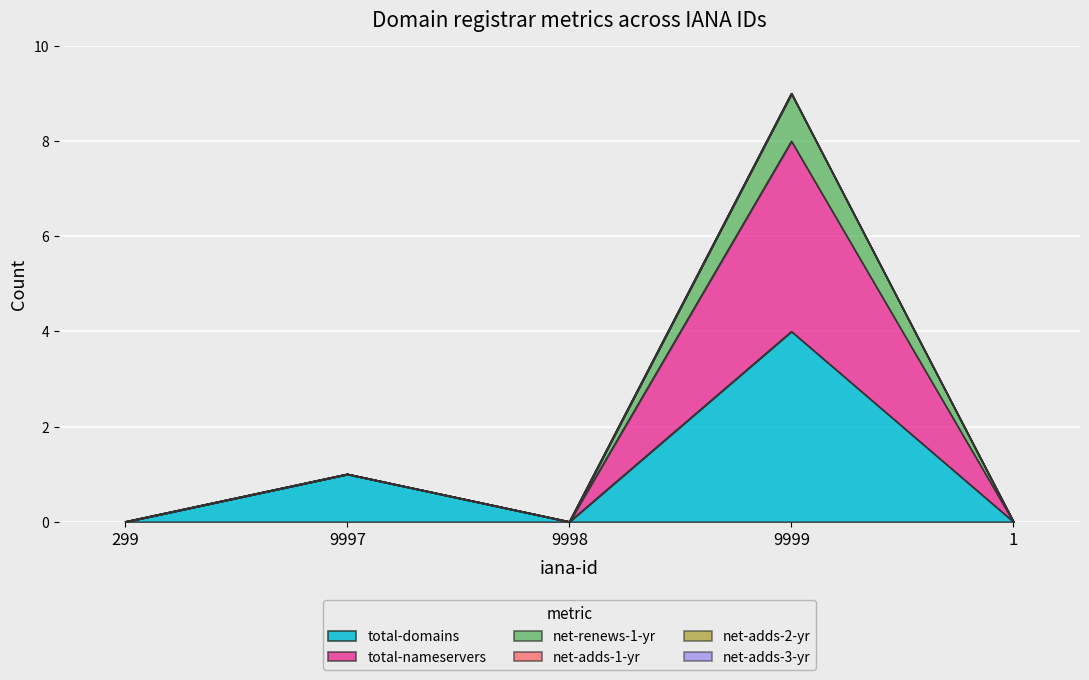

Does the chart display data point markers on the line(s)?

No